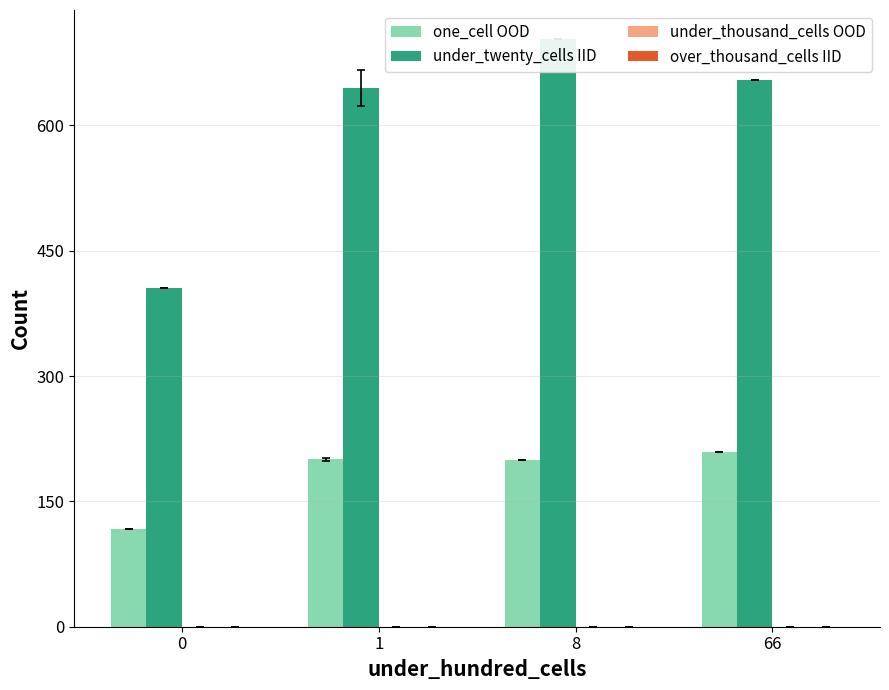

Reading left to right, transcribe all the data shown in this chart.

one_cell OOD: 0=117.0	1=200.2	8=200.0	66=209.0
under_twenty_cells IID: 0=405.0	1=644.6	8=703.0	66=654.0
under_thousand_cells OOD: 0=0.0	1=0.0	8=0.0	66=0.0
over_thousand_cells IID: 0=0.0	1=0.0	8=0.0	66=0.0